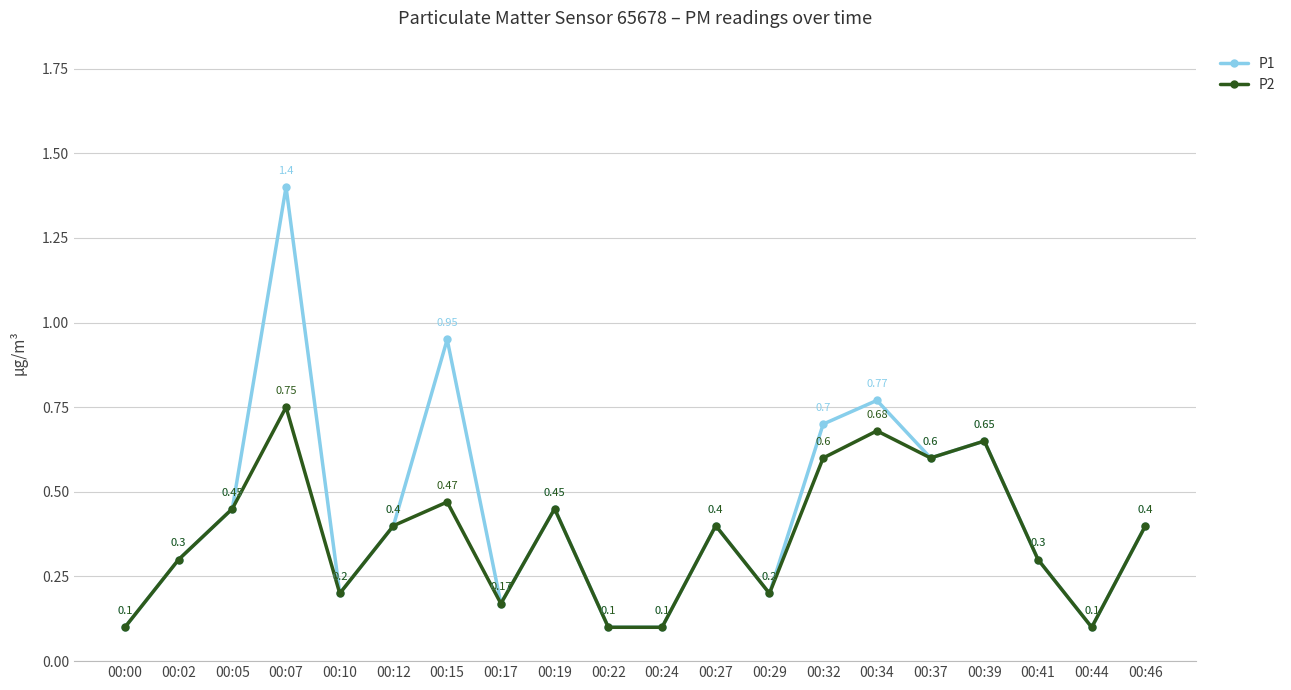

Which series has the largest range (max minus min)?

P1